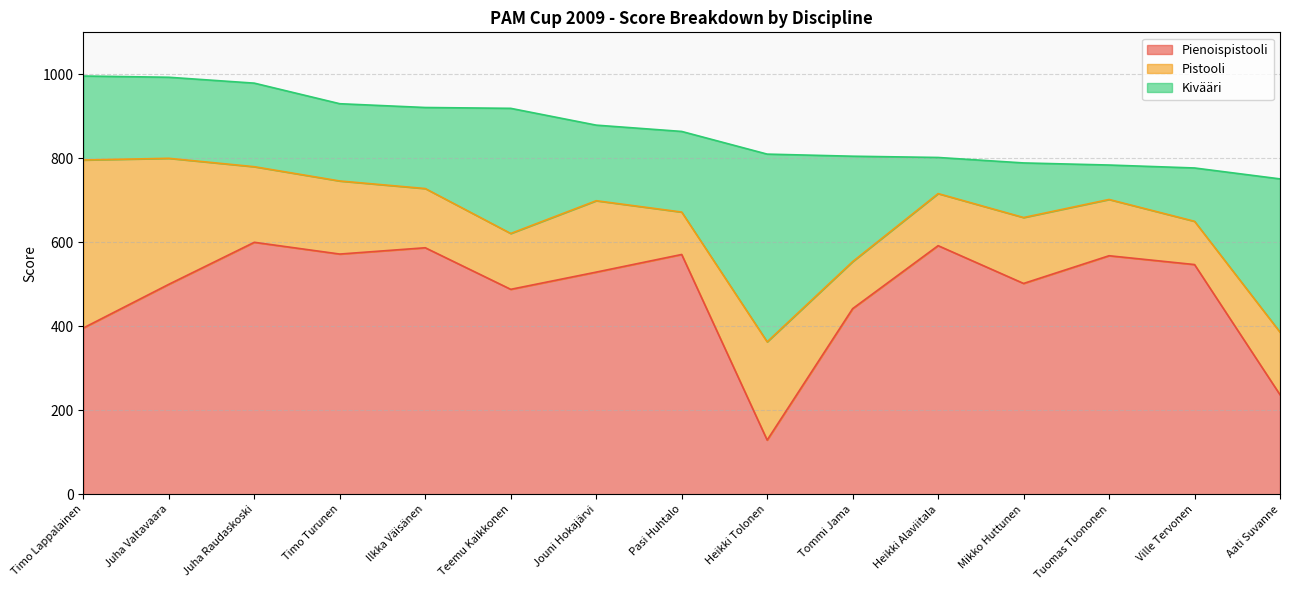

Count the number of categories in the chart.

15